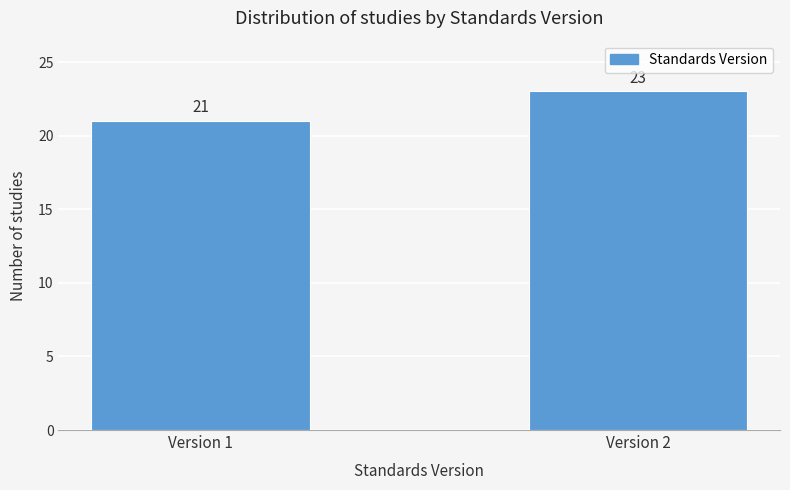

Reading left to right, transcribe all the data shown in this chart.

Version 1=21	Version 2=23